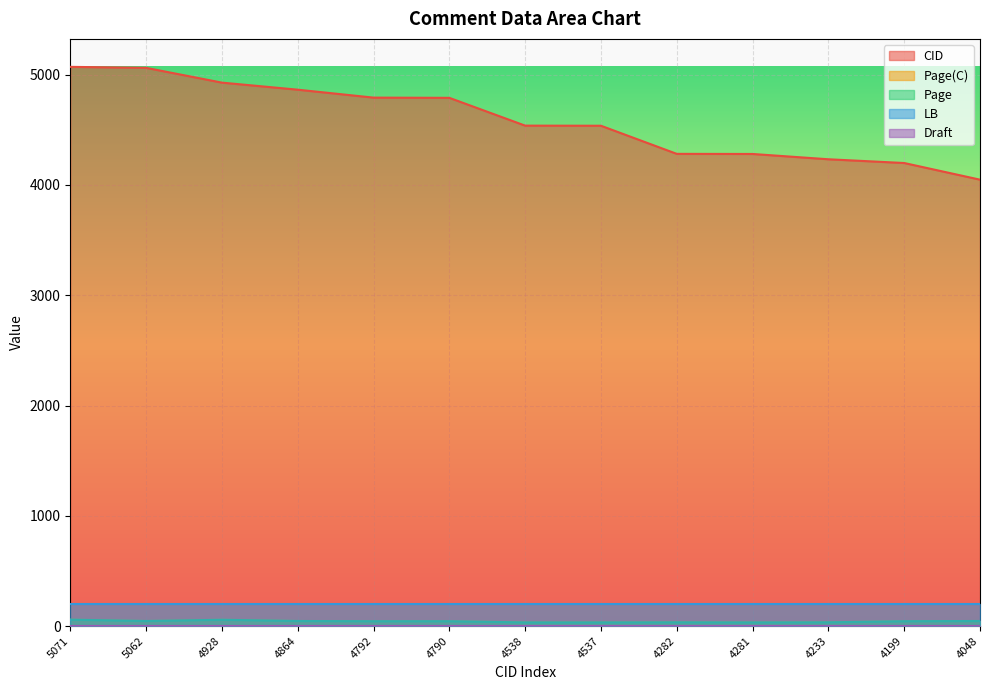

What is the greatest value displayed?

5071